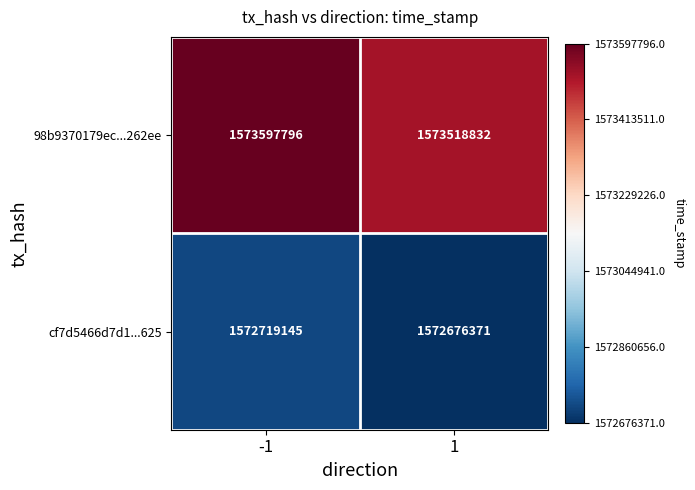

List the series in order of their overall mean, highest first.

98b9370179ec...262ee, cf7d5466d7d1...625